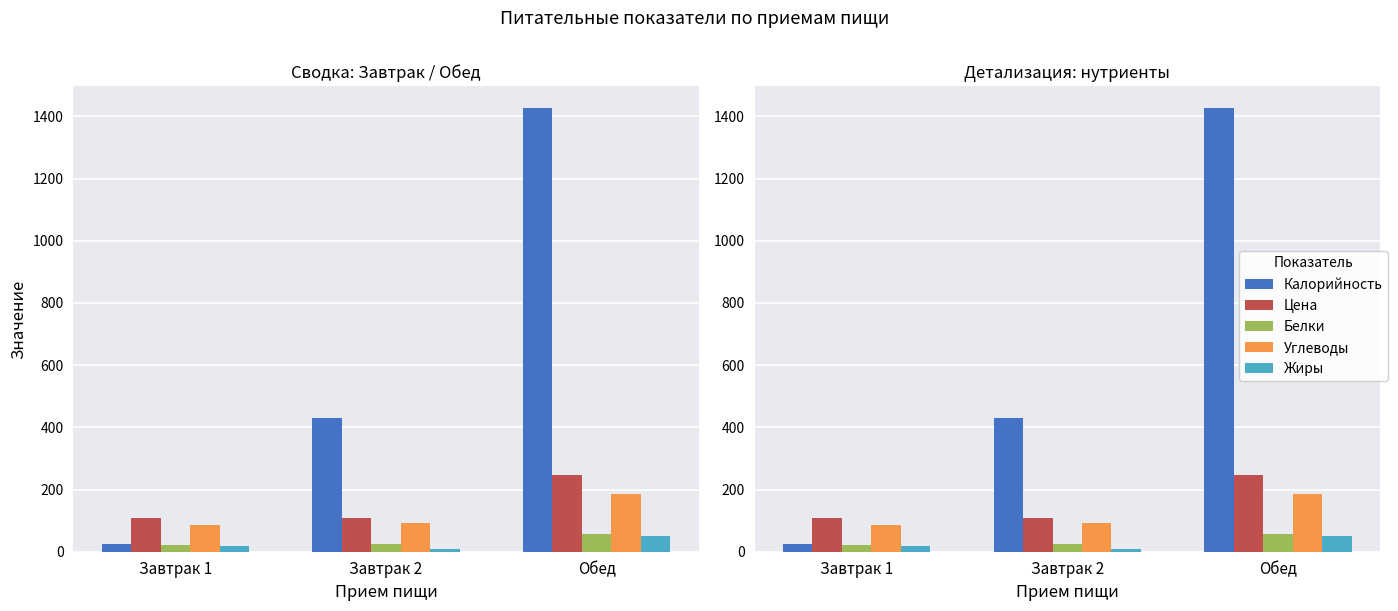

At which category does the chart reach its minimum across all series?

Завтрак 2